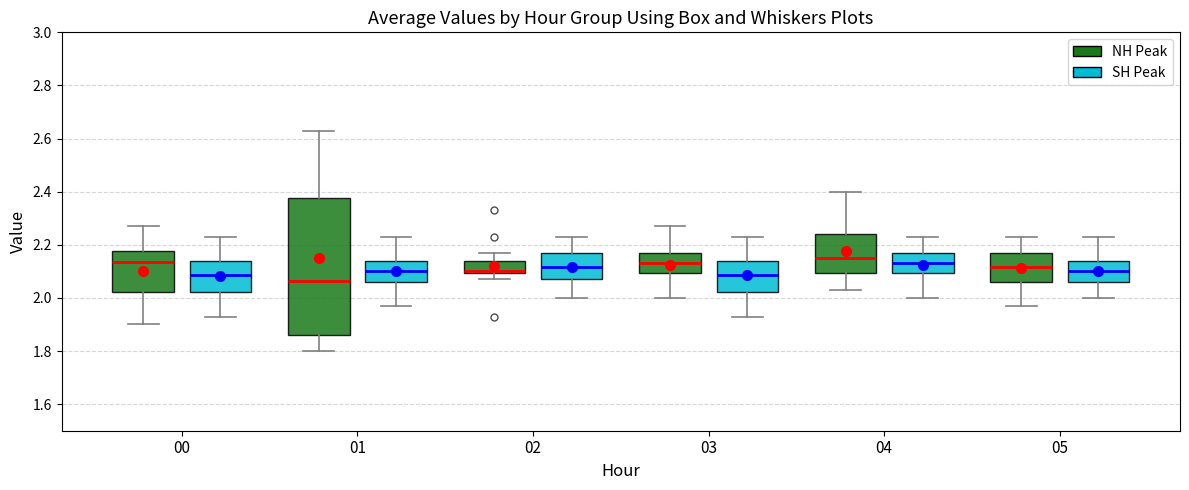

Reading left to right, read every box against the y-axis: the position of its median line, the range the box covers, and the ends of its whiskers. The values are not printed on the chart, so give them approximately, as read against the axis.

00 (NH Peak): median 2.14, box 2.02 to 2.18, whiskers 1.90 to 2.28
00 (SH Peak): median 2.08, box 2.02 to 2.14, whiskers 1.94 to 2.24
01 (NH Peak): median 2.06, box 1.86 to 2.38, whiskers 1.80 to 2.64
01 (SH Peak): median 2.10, box 2.06 to 2.14, whiskers 1.98 to 2.24
02 (NH Peak): median 2.10 (just above the box's lower edge), box 2.10 to 2.14, whiskers 2.08 to 2.18
02 (SH Peak): median 2.12, box 2.08 to 2.18, whiskers 2.00 to 2.24
03 (NH Peak): median 2.14, box 2.10 to 2.18, whiskers 2.00 to 2.28
03 (SH Peak): median 2.08, box 2.02 to 2.14, whiskers 1.94 to 2.24
04 (NH Peak): median 2.16, box 2.10 to 2.24, whiskers 2.04 to 2.40
04 (SH Peak): median 2.14, box 2.10 to 2.18, whiskers 2.00 to 2.24
05 (NH Peak): median 2.12, box 2.06 to 2.18, whiskers 1.98 to 2.24
05 (SH Peak): median 2.10, box 2.06 to 2.14, whiskers 2.00 to 2.24